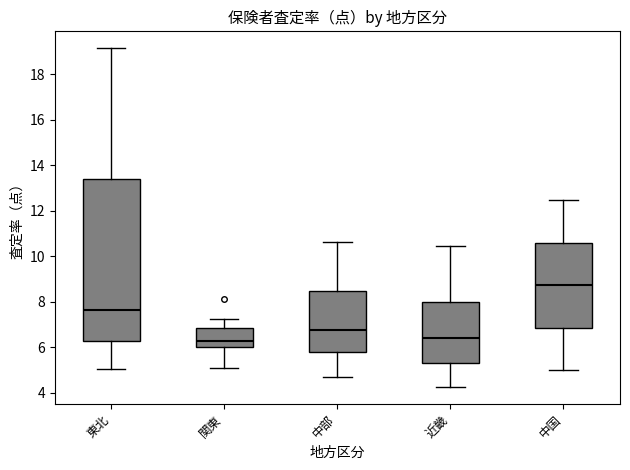

Comparing the boxes themselves (not the whiskers), which one is the tallest?

東北